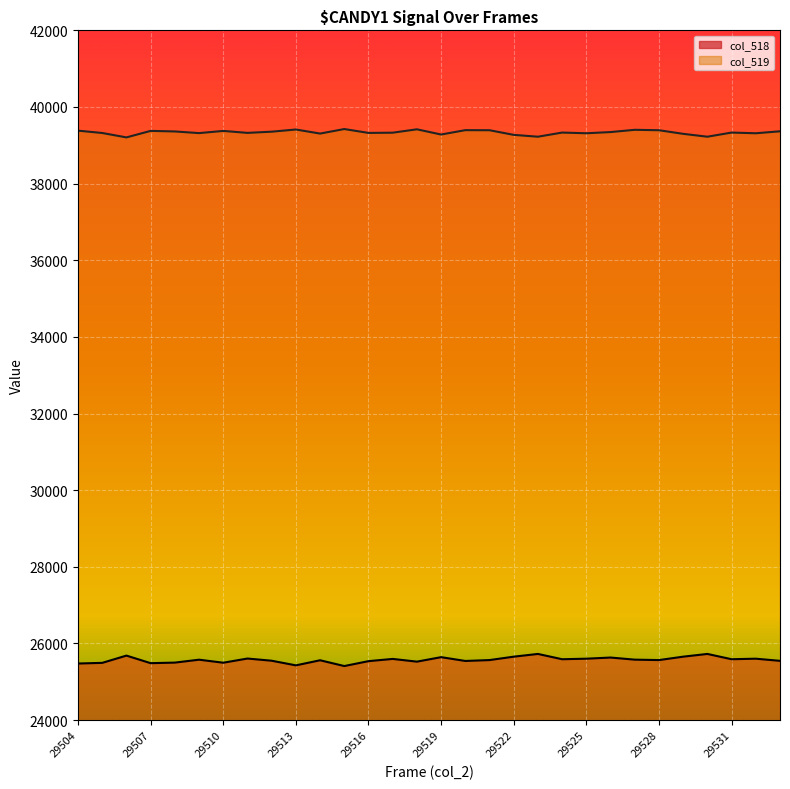

Reading left to right, extract all data points from this chart.

col_518: 25476	25493	25683	25485	25500	25576	25497	25606	25549	25428	25561	25410	25538	25596	25525	25642	25543	25566	25655	25726	25588	25602	25632	25577	25566	25655	25726	25588	25602	25546
col_519: 39382	39321	39206	39376	39361	39318	39375	39324	39355	39412	39306	39424	39323	39329	39417	39281	39395	39393	39272	39224	39332	39314	39345	39404	39393	39299	39224	39332	39314	39365